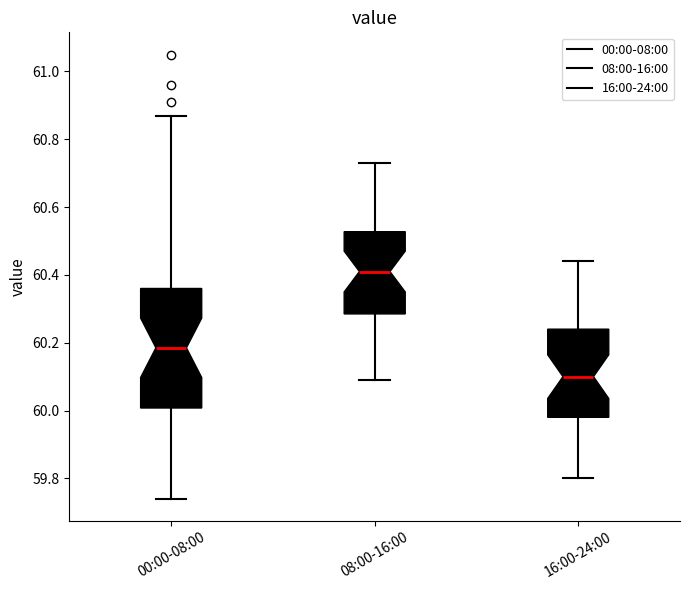

Reading left to right, transcribe this box plot: for each box, give where its median line is, the range the box spans, and where its two whiskers end, as read against the y-axis. The values are not printed on the chart, so give them approximately, as read against the axis.

00:00-08:00: median 60.18, box 60.00 to 60.36, whiskers 59.74 to 60.88
08:00-16:00: median 60.42, box 60.28 to 60.52, whiskers 60.10 to 60.74
16:00-24:00: median 60.10, box 59.98 to 60.24, whiskers 59.80 to 60.44